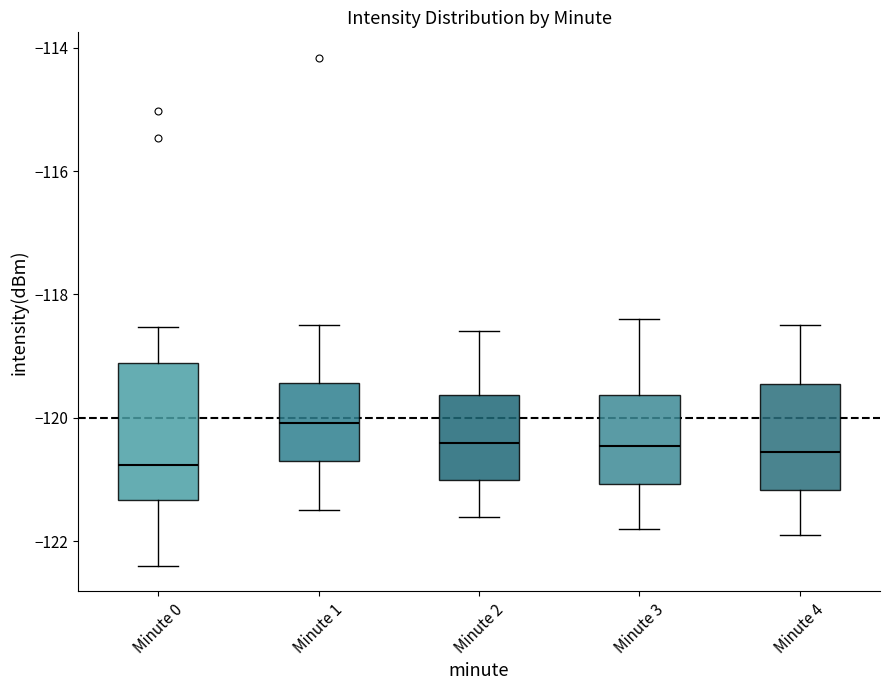

Where is the upper edge of the box for Minute 2 on the y-axis? The values are not printed on the chart, so give them approximately, as read against the axis.

-119.6